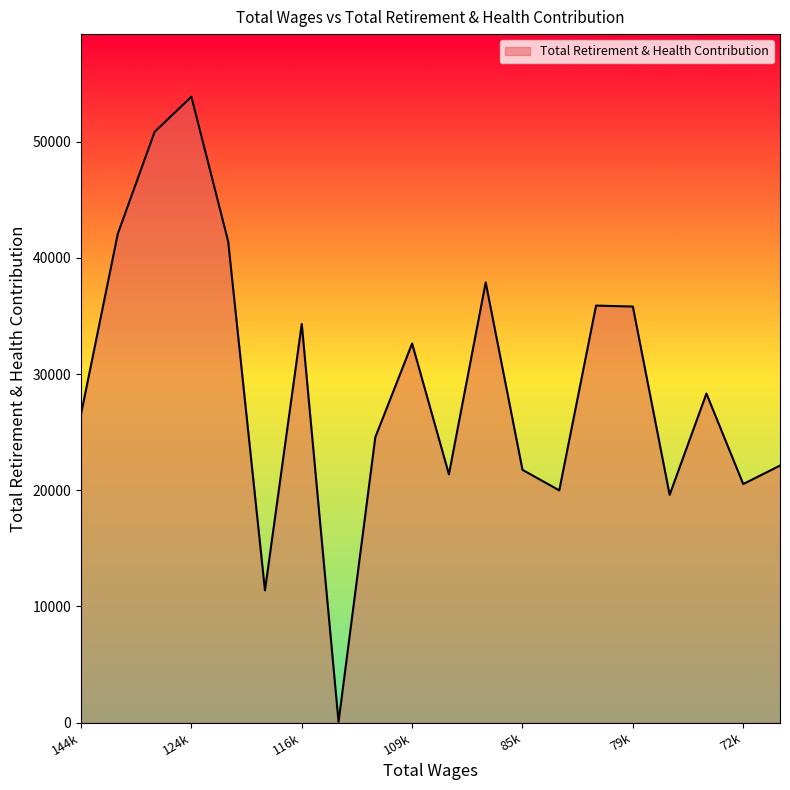

What is the greatest value displayed?

53873